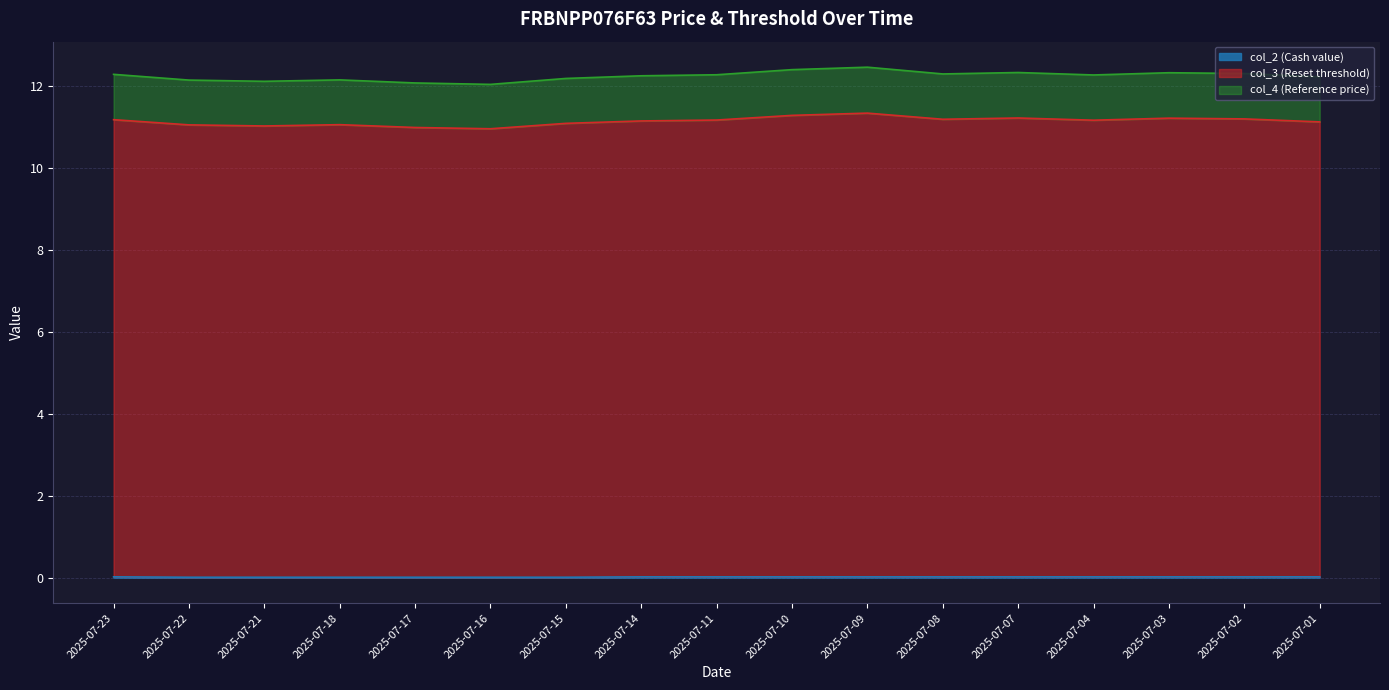

True or false: col_2 (Cash value) and col_4 (Reference price) intersect in this chart.

False